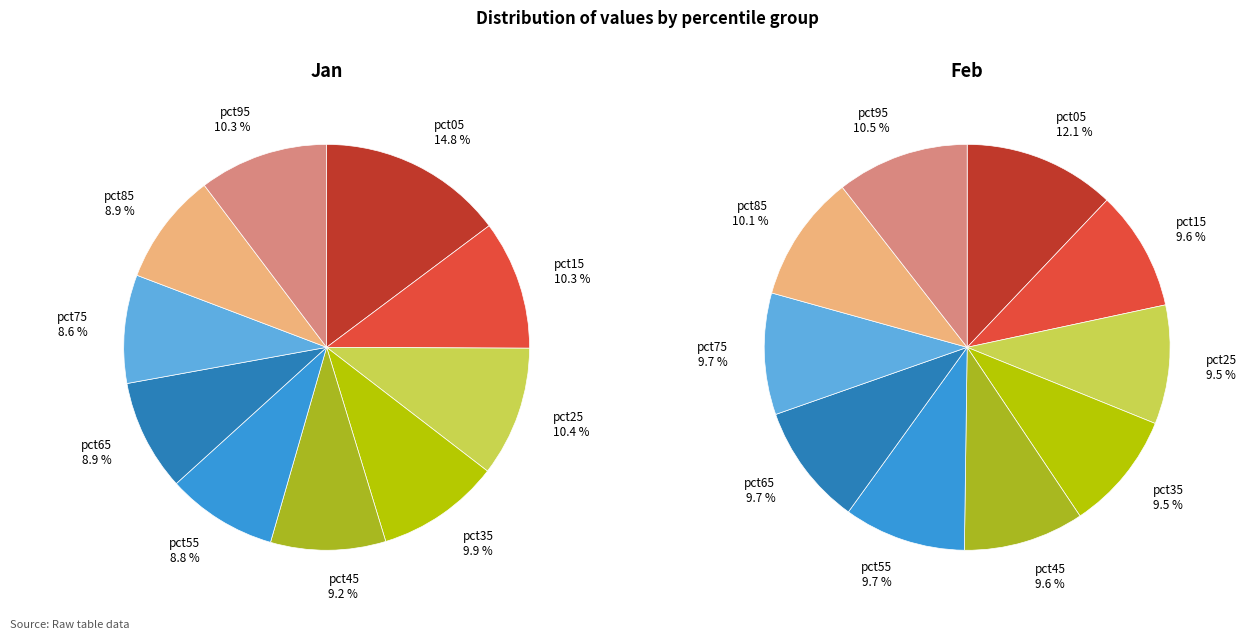

At pct55, list the series in order from smallest to largest.

Jan, Feb